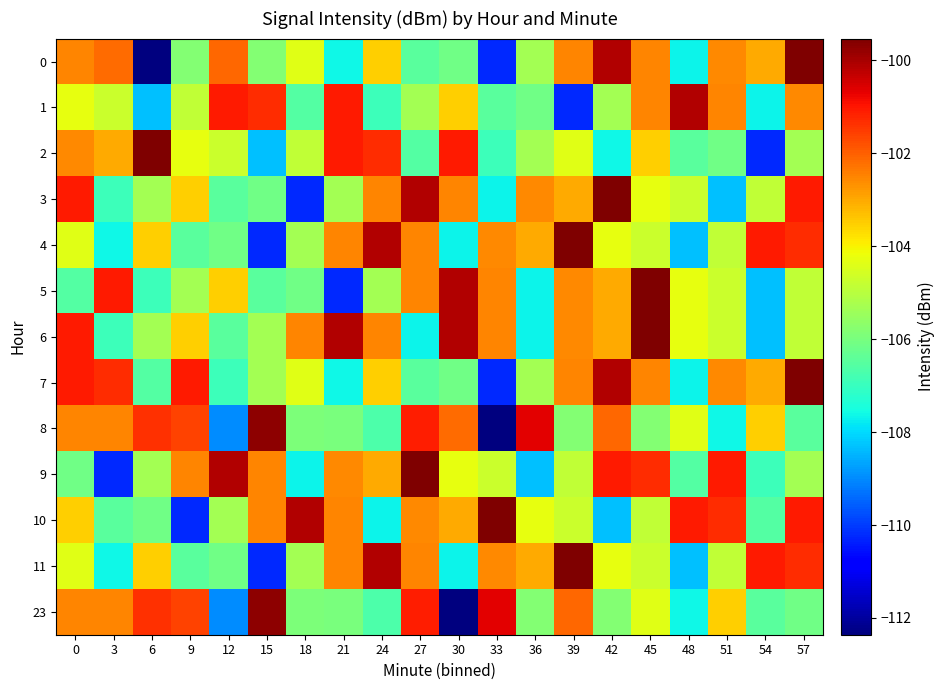

Reading left to right, extract all data points from this chart.

0: 0=-102.5	3=-102.2	6=-112.4	9=-105.8	12=-102.1	15=-105.8	18=-104.4	21=-107.6	24=-103.5	27=-106.4	30=-106.1	33=-110.2	36=-105.3	39=-102.5	42=-100.1	45=-102.5	48=-107.7	51=-102.6	54=-103.0	57=-99.5
1: 0=-104.3	3=-104.7	6=-108.3	9=-104.8	12=-101.1	15=-101.3	18=-106.5	21=-101.1	24=-106.9	27=-105.3	30=-103.5	33=-106.4	36=-106.1	39=-110.2	42=-105.3	45=-102.5	48=-100.1	51=-102.5	54=-107.7	57=-102.6
2: 0=-102.6	3=-103.0	6=-99.5	9=-104.3	12=-104.7	15=-108.3	18=-104.8	21=-101.1	24=-101.3	27=-106.5	30=-101.1	33=-106.9	36=-105.3	39=-104.4	42=-107.6	45=-103.5	48=-106.4	51=-106.1	54=-110.2	57=-105.3
3: 0=-101.1	3=-106.9	6=-105.3	9=-103.5	12=-106.4	15=-106.1	18=-110.2	21=-105.3	24=-102.5	27=-100.1	30=-102.5	33=-107.7	36=-102.6	39=-103.0	42=-99.5	45=-104.3	48=-104.7	51=-108.3	54=-104.8	57=-101.1
4: 0=-104.4	3=-107.6	6=-103.5	9=-106.4	12=-106.1	15=-110.2	18=-105.3	21=-102.5	24=-100.1	27=-102.5	30=-107.7	33=-102.6	36=-103.0	39=-99.5	42=-104.3	45=-104.7	48=-108.3	51=-104.8	54=-101.1	57=-101.3
5: 0=-106.5	3=-101.1	6=-106.9	9=-105.3	12=-103.5	15=-106.4	18=-106.1	21=-110.2	24=-105.3	27=-102.5	30=-100.1	33=-102.5	36=-107.7	39=-102.6	42=-103.0	45=-99.5	48=-104.3	51=-104.7	54=-108.3	57=-104.8
6: 0=-101.1	3=-106.9	6=-105.3	9=-103.5	12=-106.4	15=-105.3	18=-102.5	21=-100.1	24=-102.5	27=-107.7	30=-100.1	33=-102.5	36=-107.7	39=-102.6	42=-103.0	45=-99.5	48=-104.3	51=-104.7	54=-108.3	57=-104.8
7: 0=-101.1	3=-101.3	6=-106.5	9=-101.1	12=-106.9	15=-105.3	18=-104.4	21=-107.6	24=-103.5	27=-106.4	30=-106.1	33=-110.2	36=-105.3	39=-102.5	42=-100.1	45=-102.5	48=-107.7	51=-102.6	54=-103.0	57=-99.5
8: 0=-102.5	3=-102.5	6=-101.4	9=-101.6	12=-109.0	15=-99.7	18=-105.9	21=-106.0	24=-106.7	27=-101.1	30=-102.2	33=-112.4	36=-100.7	39=-105.8	42=-102.1	45=-105.8	48=-104.4	51=-107.6	54=-103.5	57=-106.4
9: 0=-106.1	3=-110.2	6=-105.3	9=-102.5	12=-100.1	15=-102.5	18=-107.7	21=-102.6	24=-103.0	27=-99.5	30=-104.3	33=-104.7	36=-108.3	39=-104.8	42=-101.1	45=-101.3	48=-106.5	51=-101.1	54=-106.9	57=-105.3
10: 0=-103.5	3=-106.4	6=-106.1	9=-110.2	12=-105.3	15=-102.5	18=-100.1	21=-102.5	24=-107.7	27=-102.6	30=-103.0	33=-99.5	36=-104.3	39=-104.7	42=-108.3	45=-104.8	48=-101.1	51=-101.3	54=-106.5	57=-101.1
11: 0=-104.4	3=-107.6	6=-103.5	9=-106.4	12=-106.1	15=-110.2	18=-105.3	21=-102.5	24=-100.1	27=-102.5	30=-107.7	33=-102.6	36=-103.0	39=-99.5	42=-104.3	45=-104.7	48=-108.3	51=-104.8	54=-101.1	57=-101.3
23: 0=-102.5	3=-102.5	6=-101.4	9=-101.6	12=-109.0	15=-99.7	18=-105.9	21=-106.0	24=-106.7	27=-101.1	30=-112.4	33=-100.7	36=-105.8	39=-102.1	42=-105.8	45=-104.4	48=-107.6	51=-103.5	54=-106.4	57=-106.1